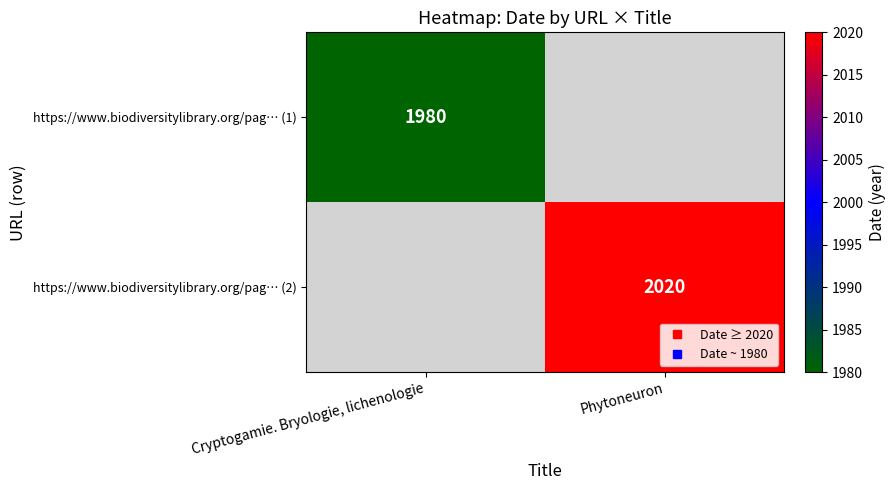

Which series has the widest spread of values?

https://www.biodiversitylibrary.org/pag… (2)